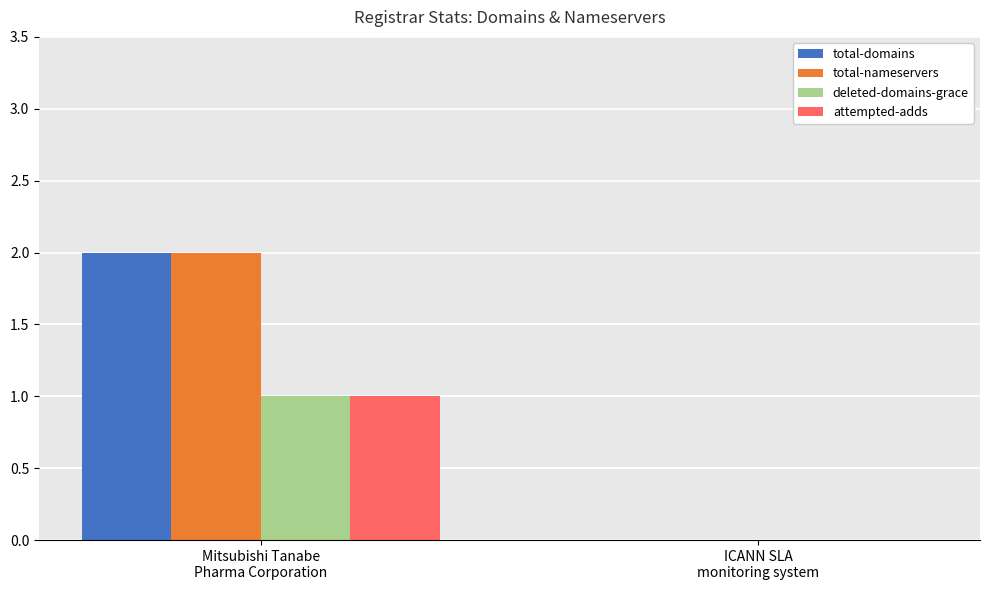

Reading right to left, what are all the values shown in this chart?

total-domains: 0	2
total-nameservers: 0	2
deleted-domains-grace: 0	1
attempted-adds: 0	1